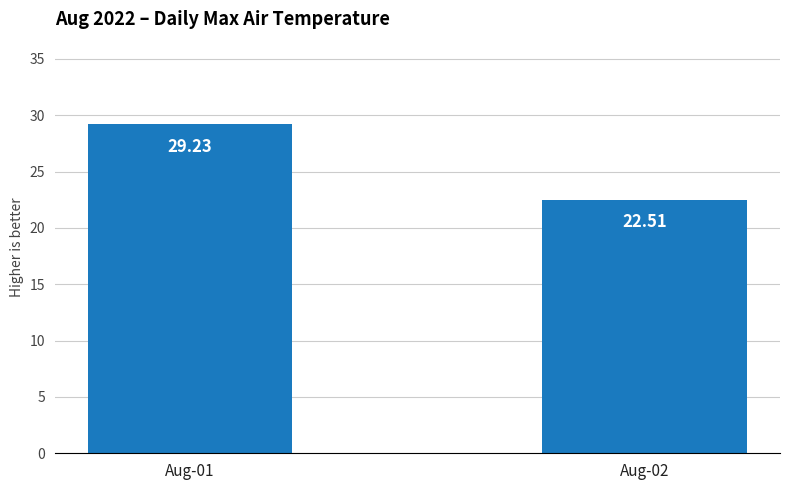

Does the chart contain stacked bars?

No